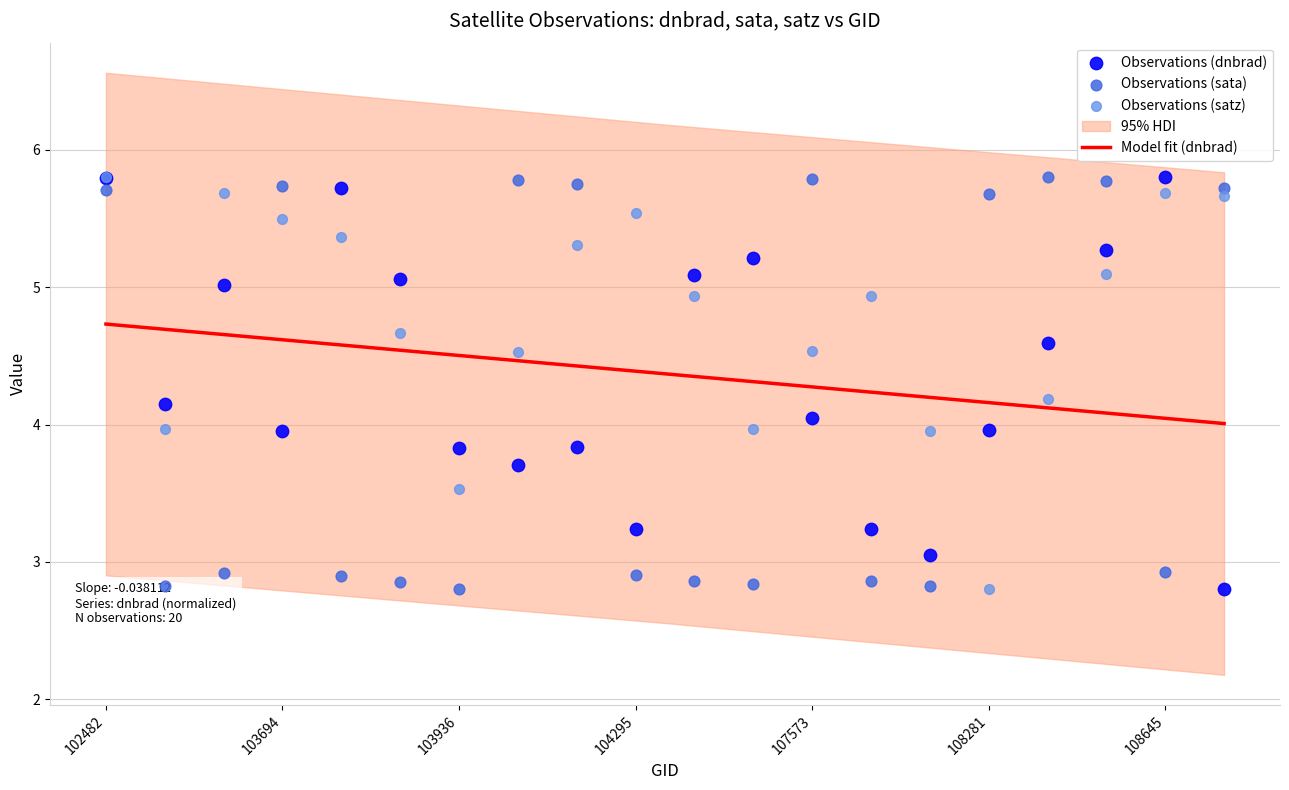

Which series has the largest Y range (max minus min)?

sata